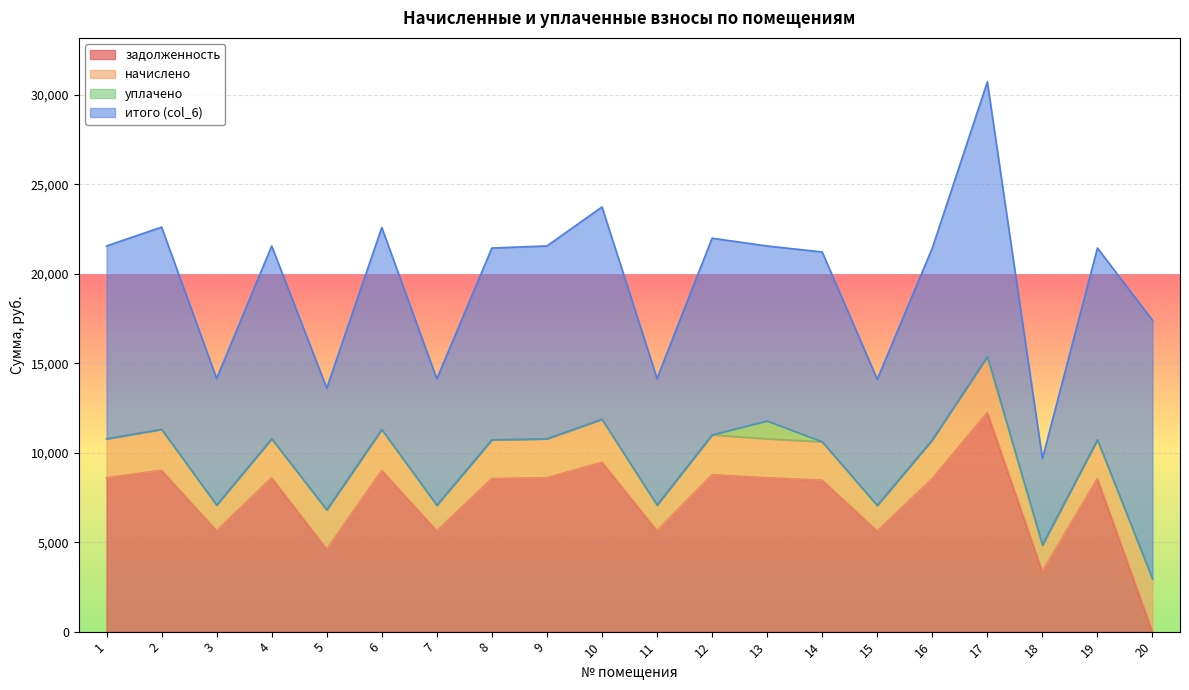

What is the value of the начислено point at the 16th from the left?

2165.1